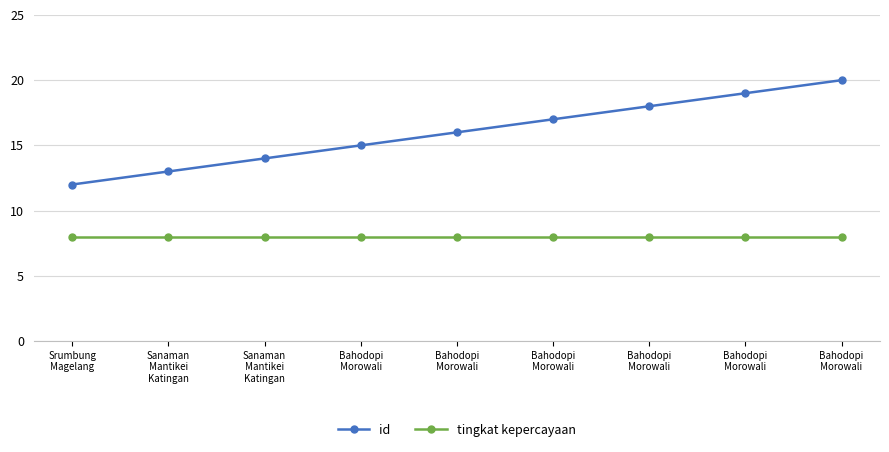

At how many categories does at least one series exceed 8?

9